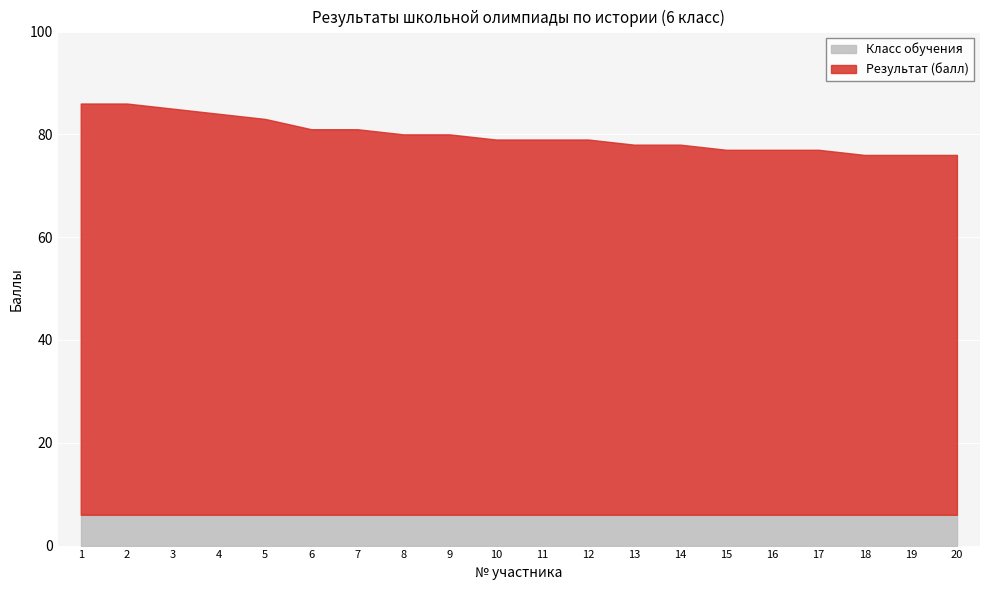

Reading left to right, list all the values displayed in this chart.

Результат (балл): 1=86	2=86	3=85	4=84	5=83	6=81	7=81	8=80	9=80	10=79	11=79	12=79	13=78	14=78	15=77	16=77	17=77	18=76	19=76	20=76
Класс обучения: 1=6	2=6	3=6	4=6	5=6	6=6	7=6	8=6	9=6	10=6	11=6	12=6	13=6	14=6	15=6	16=6	17=6	18=6	19=6	20=6